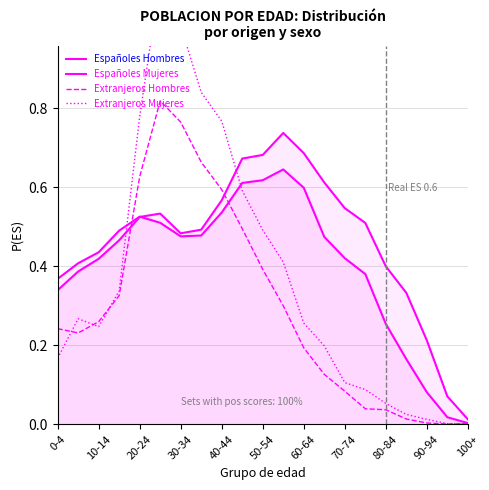

In Españoles Mujeres, how many points are lower than both neighbors (excluding endpoints)?

1